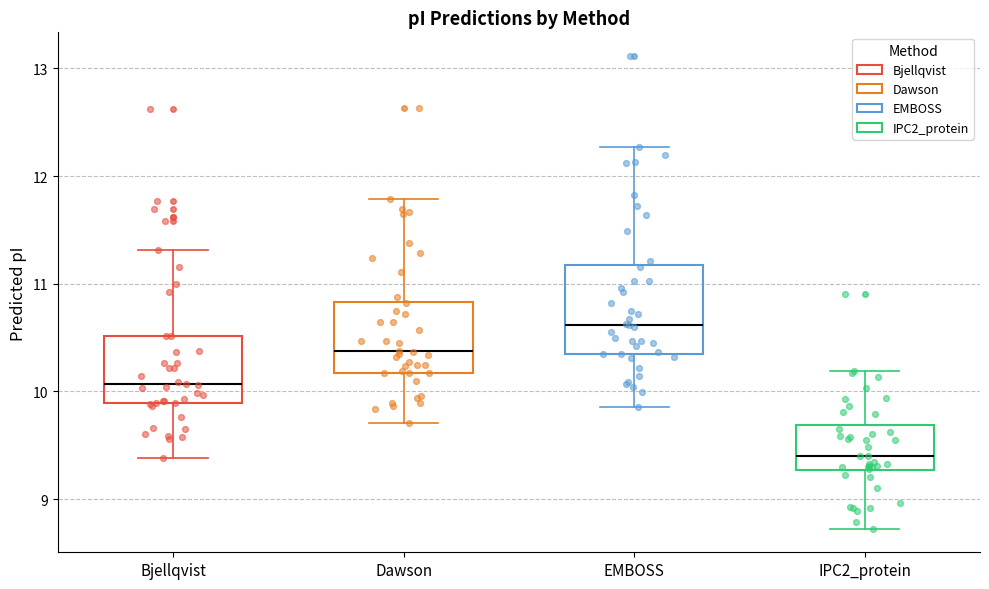

Reading left to right, transcribe this box plot: for each box, give where its median line is, the range the box spans, and where its two whiskers end, as read against the y-axis. The values are not printed on the chart, so give them approximately, as read against the axis.

Bjellqvist: median 10.1, box 9.9 to 10.5, whiskers 9.4 to 11.3
Dawson: median 10.4, box 10.2 to 10.8, whiskers 9.7 to 11.8
EMBOSS: median 10.6, box 10.4 to 11.2, whiskers 9.9 to 12.3
IPC2_protein: median 9.4, box 9.3 to 9.7, whiskers 8.7 to 10.2